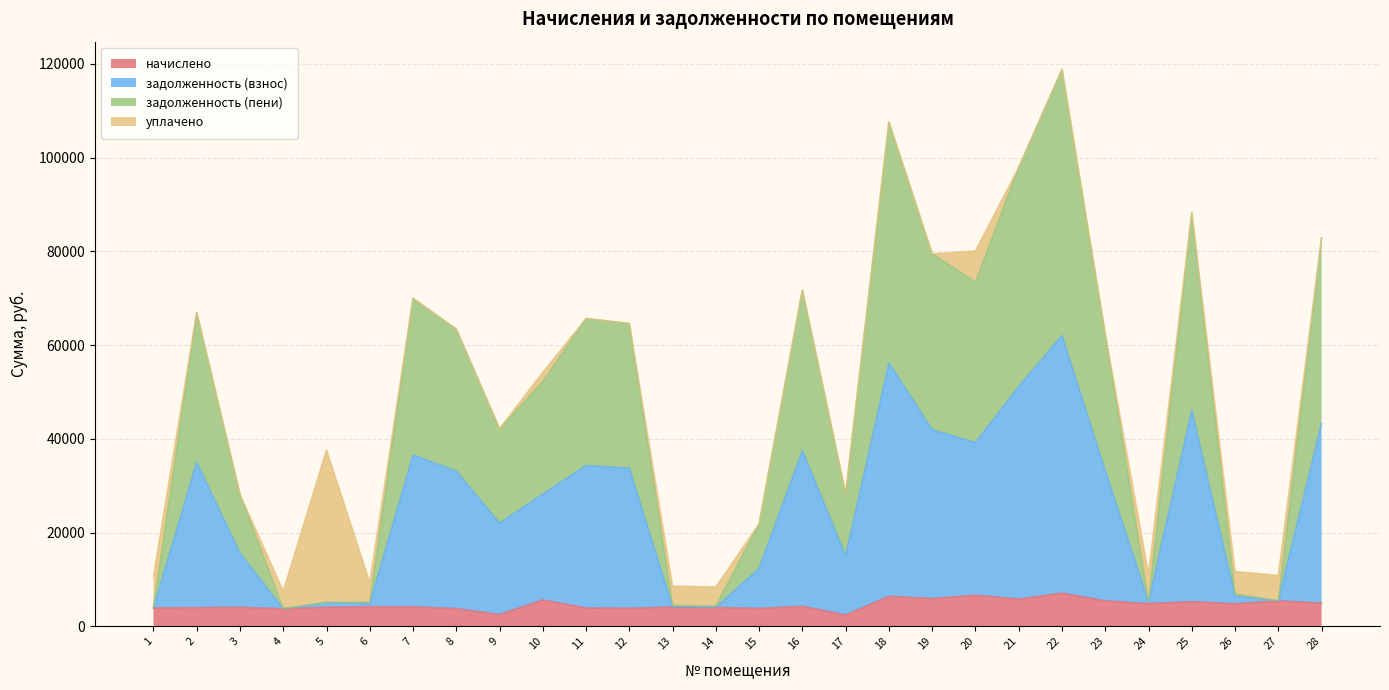

Where is the first local maximum for задолженность (взнос)?

2